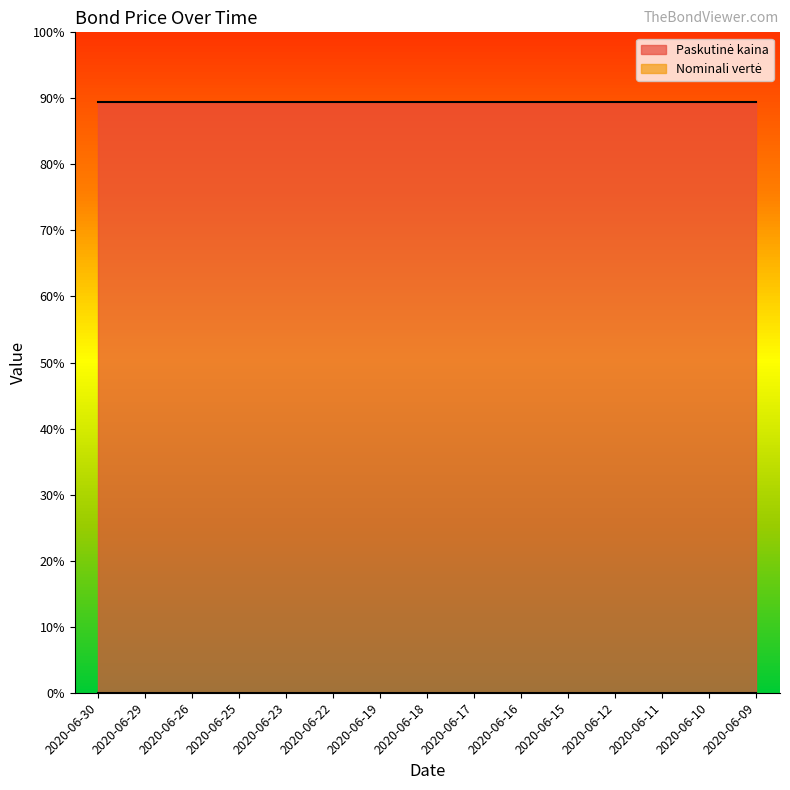

The Nominali vertė series shows 0.0 at 2020-06-19. True or false?

True